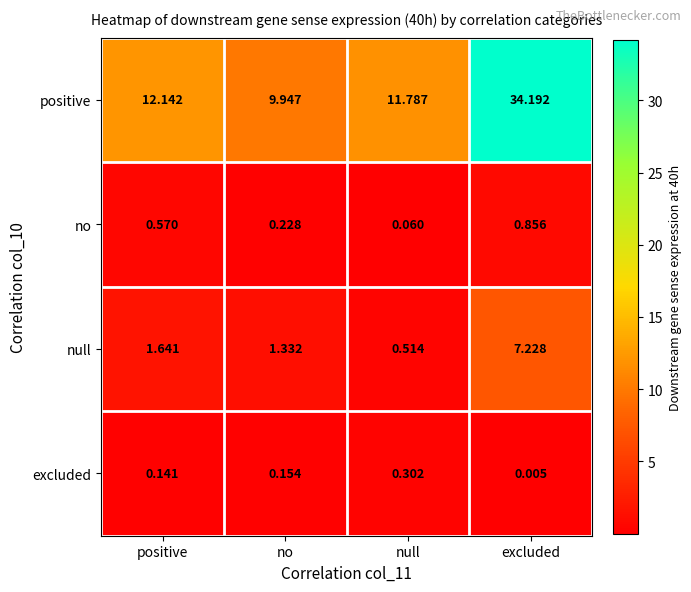

Between no and excluded, which series saw the biggest shift?

positive